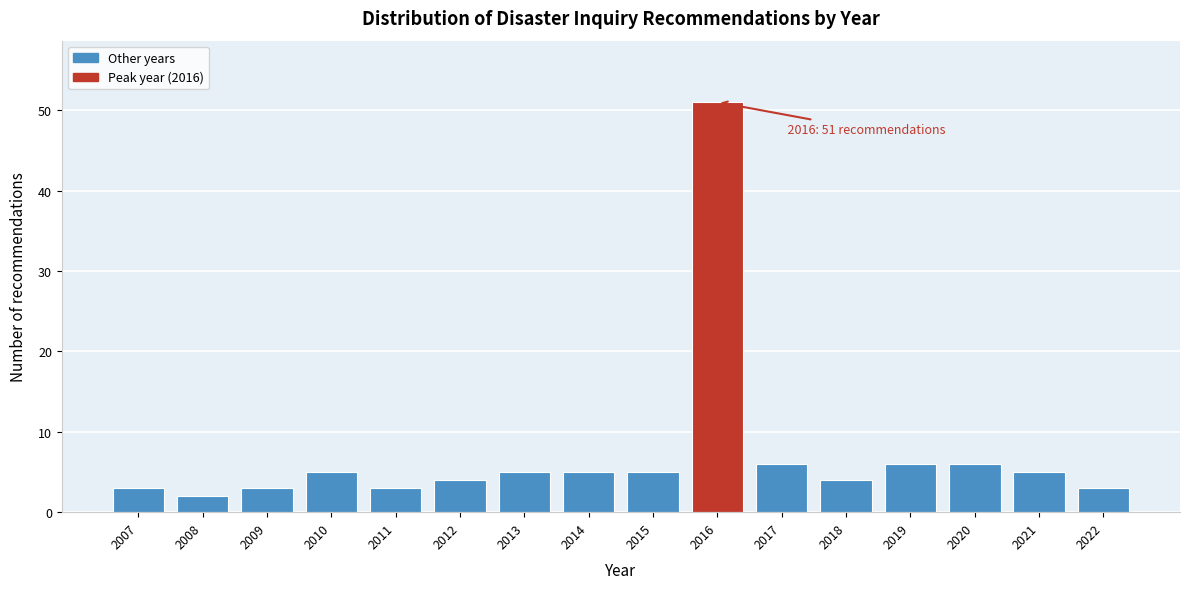

Reading left to right, what are all the values shown in this chart?

2007=3	2008=2	2009=3	2010=5	2011=3	2012=4	2013=5	2014=5	2015=5	2016=51	2017=6	2018=4	2019=6	2020=6	2021=5	2022=3